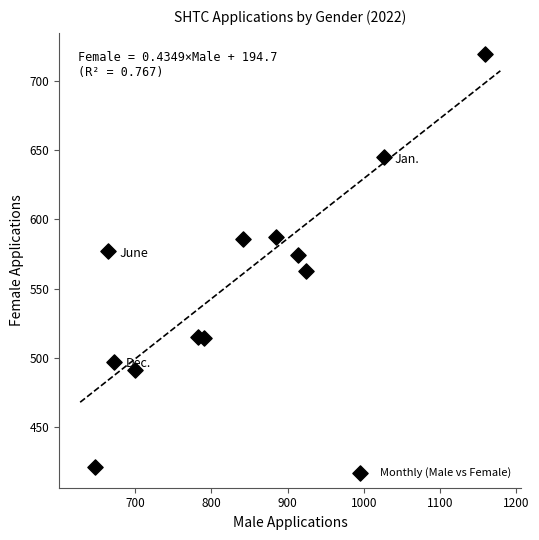

What is the average X value?

834